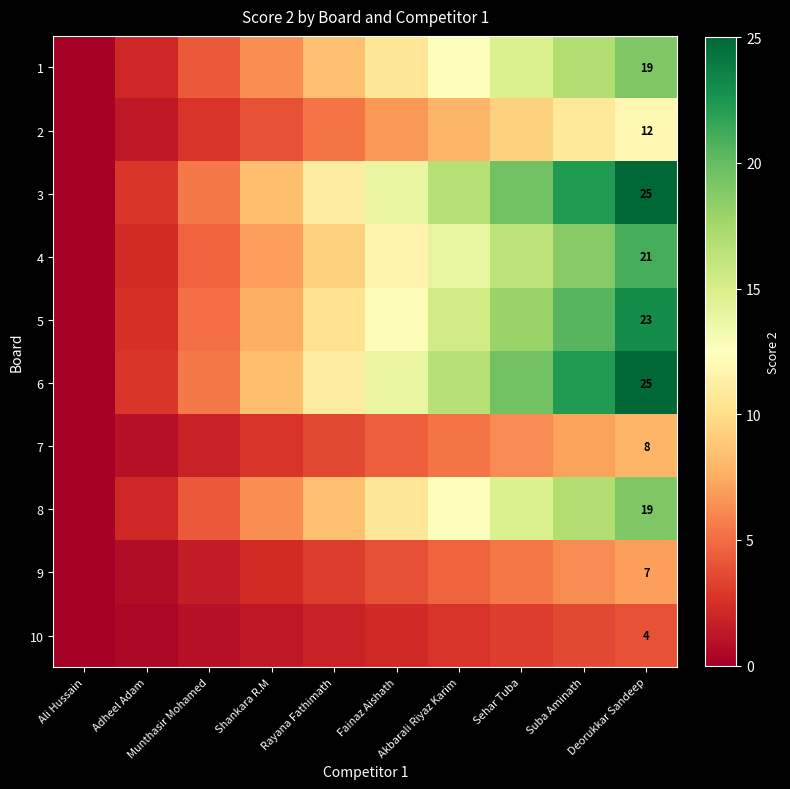

List the labels in order of 1 value, largest first.

Deorukkar Sandeep, Suba Aminath, Sehar Tuba, Akbarali Riyaz Karim, Fainaz Aishath, Rayana Fathimath, Shankara R.M, Munthasir Mohamed, Adheel Adam, Ali Hussain